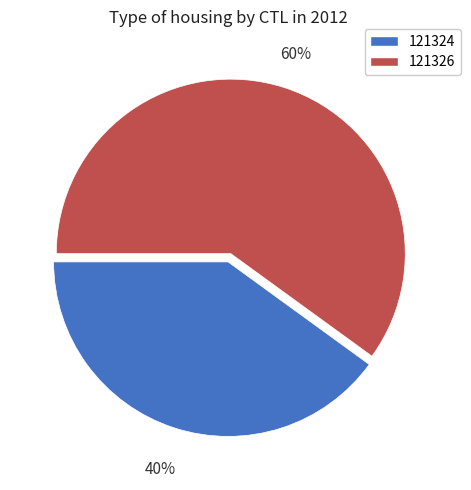

The 121324 slice represents 48% of the pie. True or false?

False